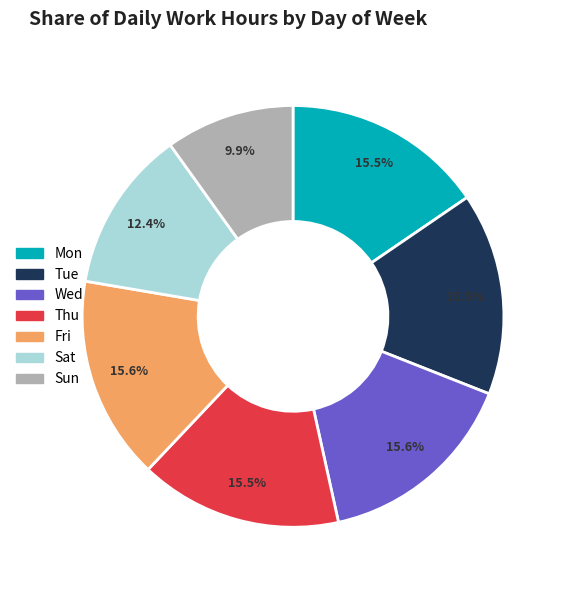

Which slice is the smallest?

Sun